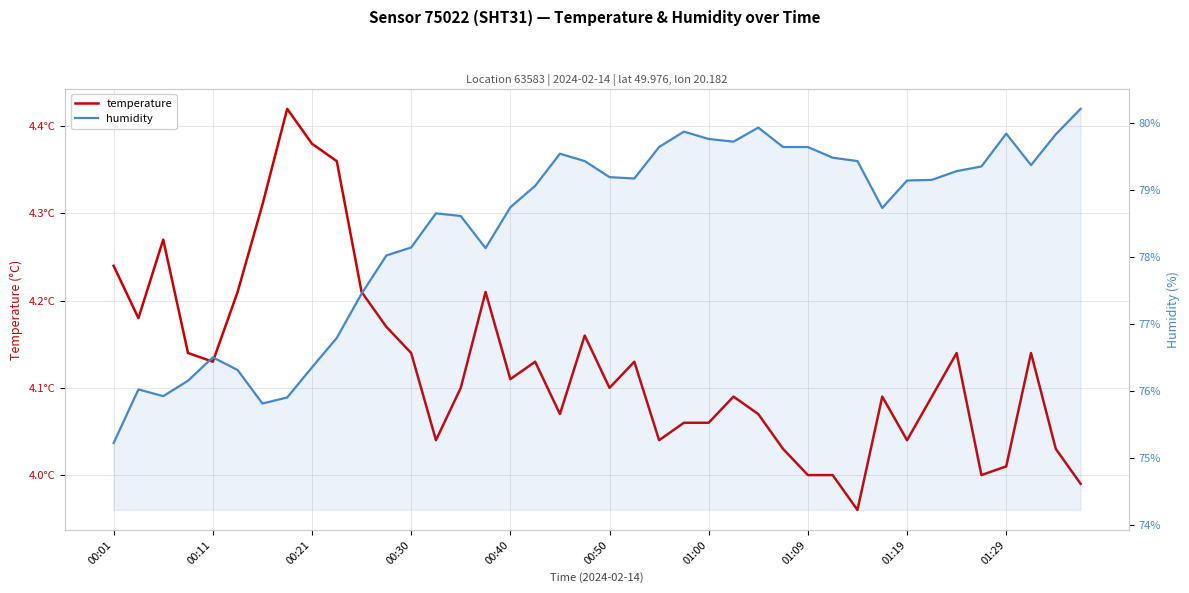

What are all the series names shown in the legend?

temperature, humidity